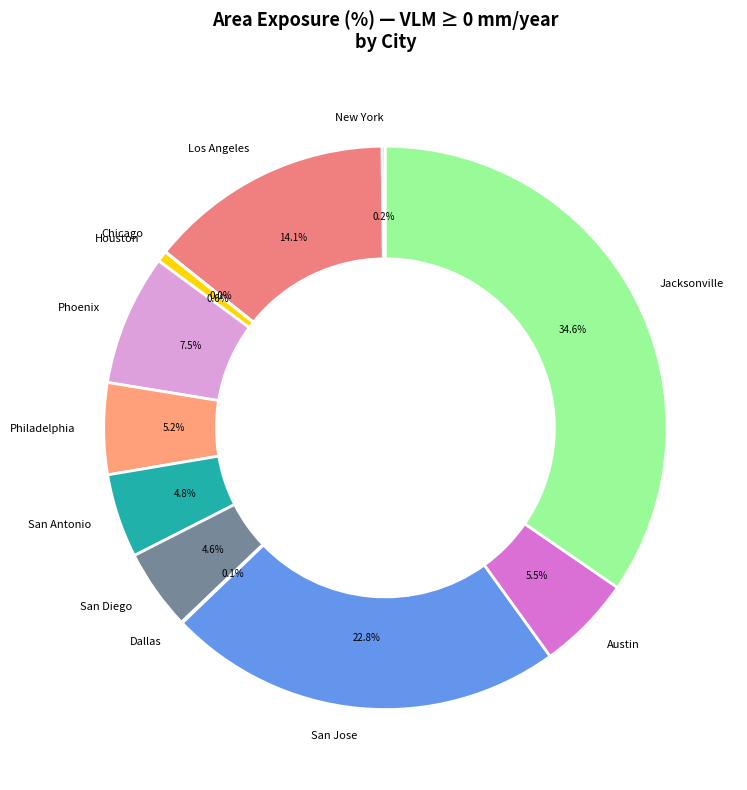

To the nearest percent, what is the difference between the largest and smallest slice percentages?

35%